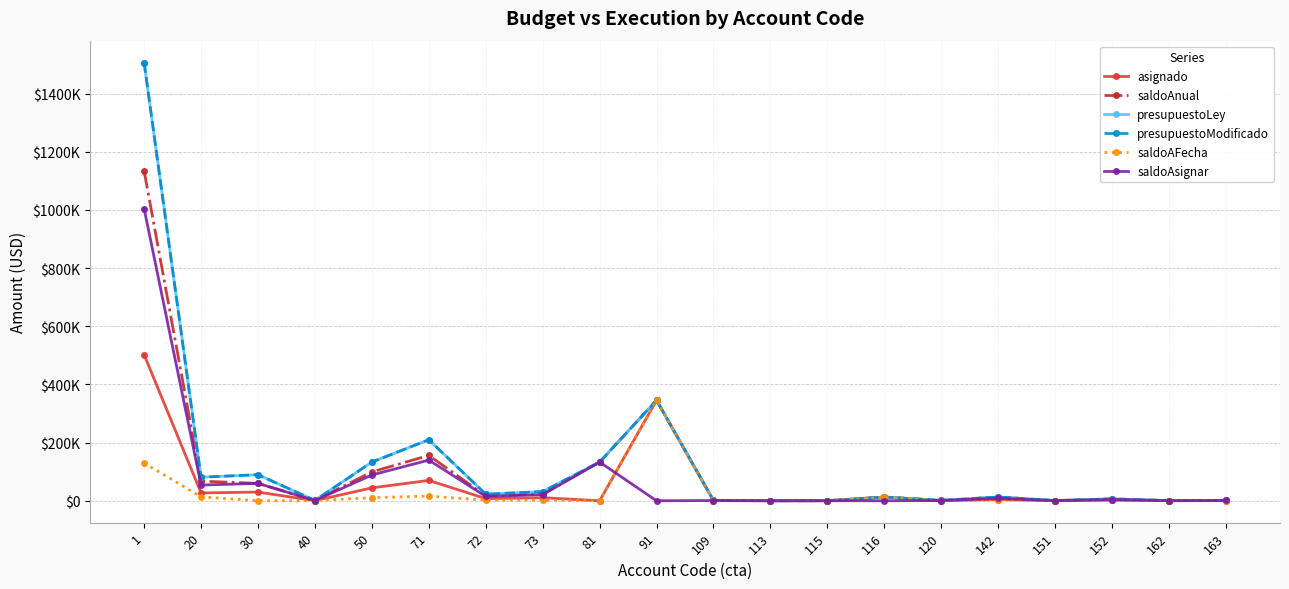

Which has a higher value, 81 or 30?

30